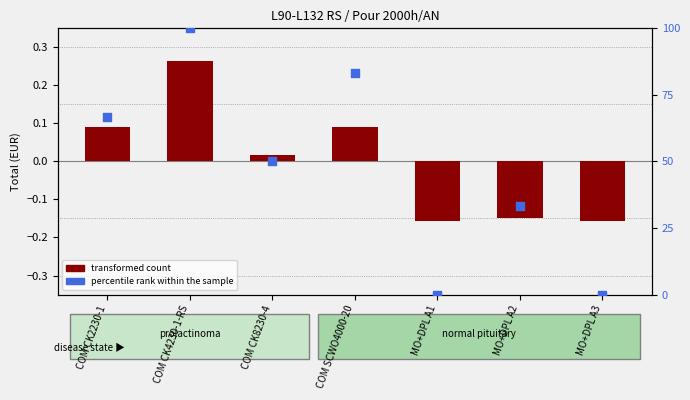

Which series contains the lowest Y value?

transformed count